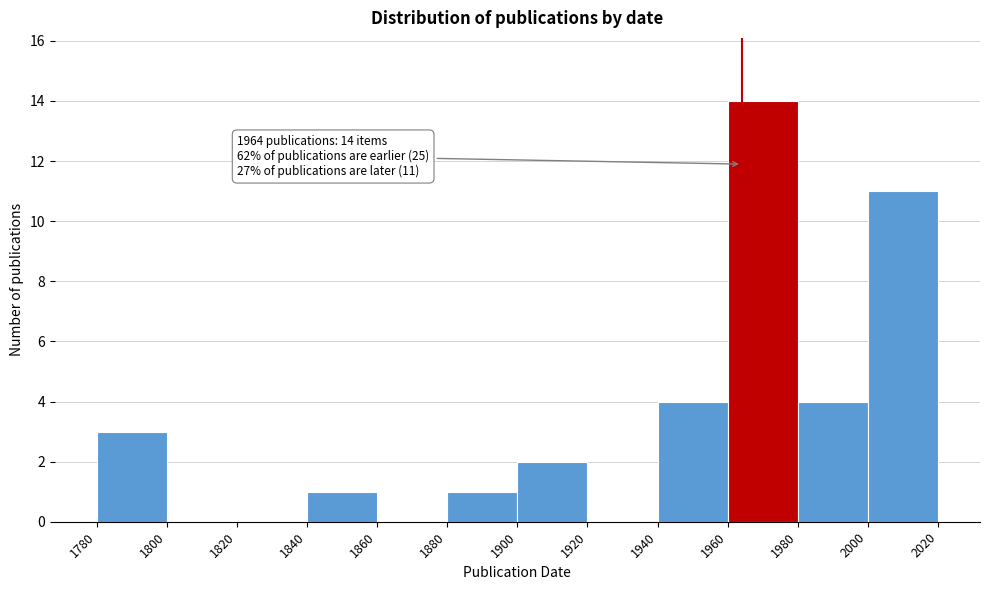

Over which range of the x-axis is the bar tallest?

1960 to 1980